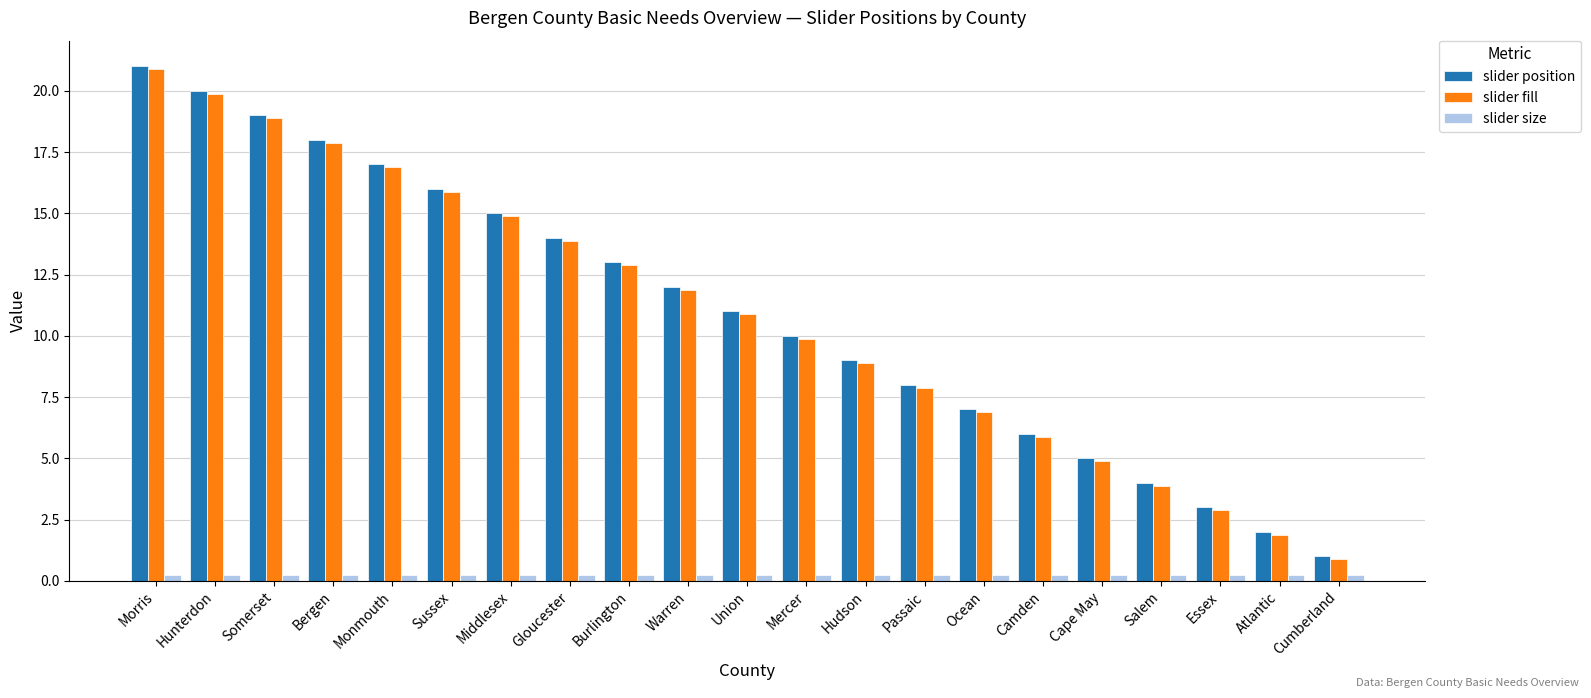

What are all the series names shown in the legend?

slider position, slider fill, slider size